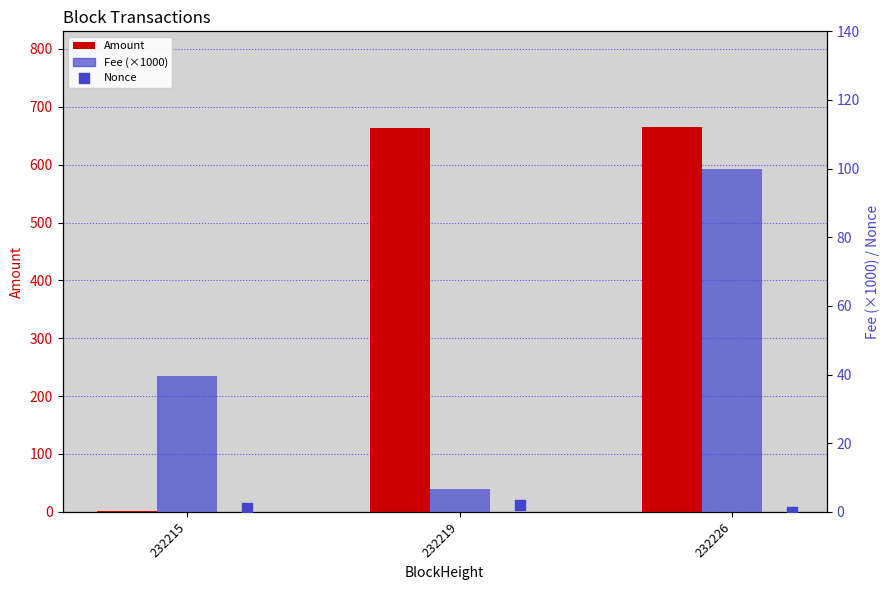

Is the value of Nonce at 232219 greater than the value of Fee (×1000) at 232219?

No